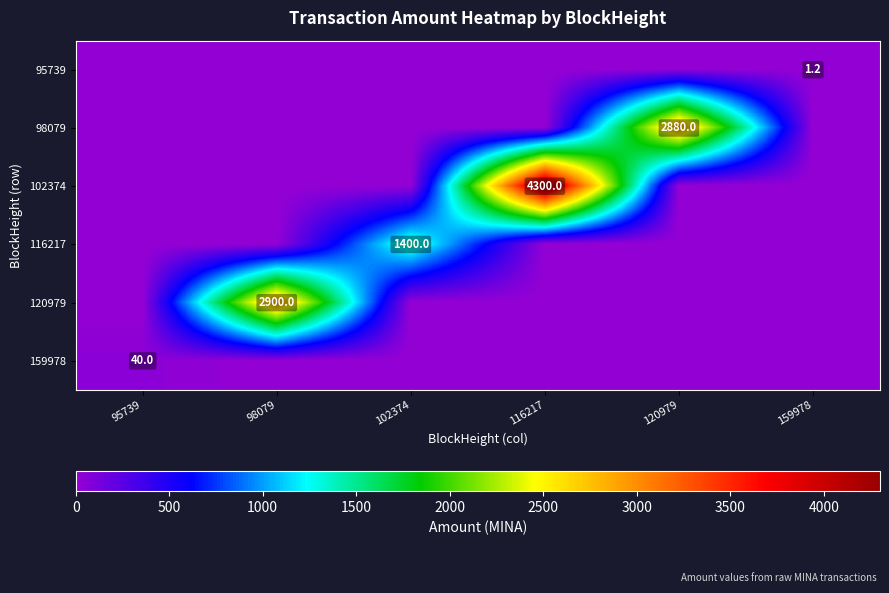

True or false: 159978 has a value of 40.0 at 95739.

True